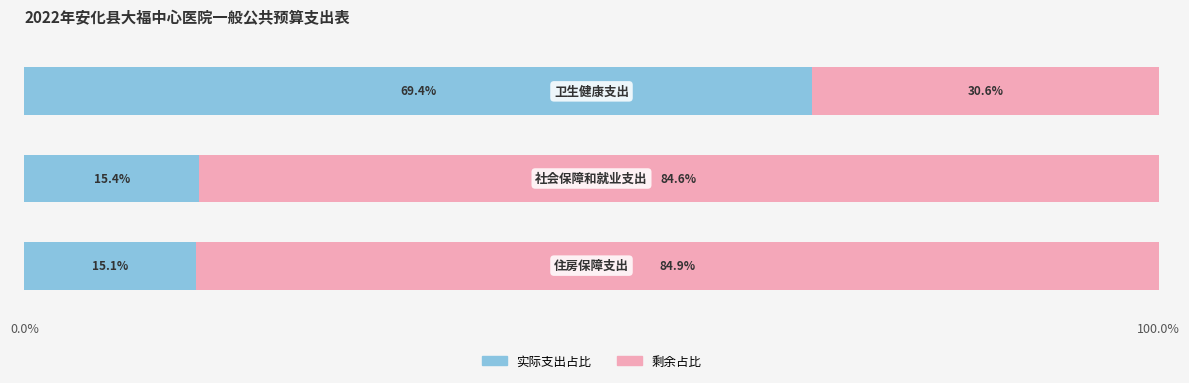

What is the maximum value for 实际支出占比?

69.4